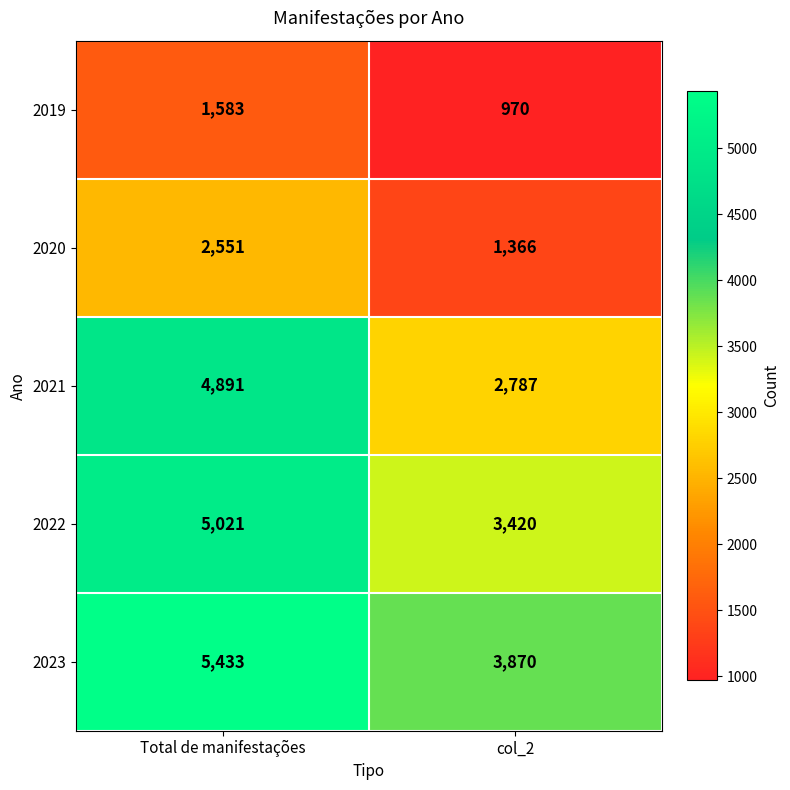

The 2023 series shows 5433 at Total de manifestações. True or false?

True